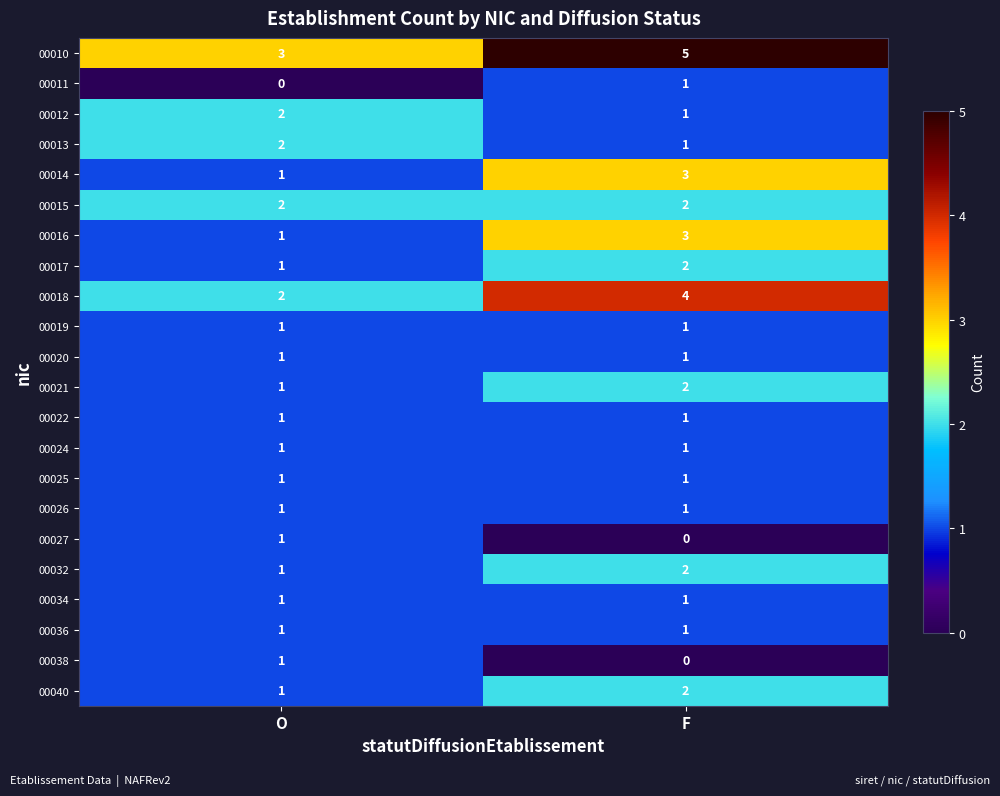

The value of 00022 at O is 1. True or false?

True